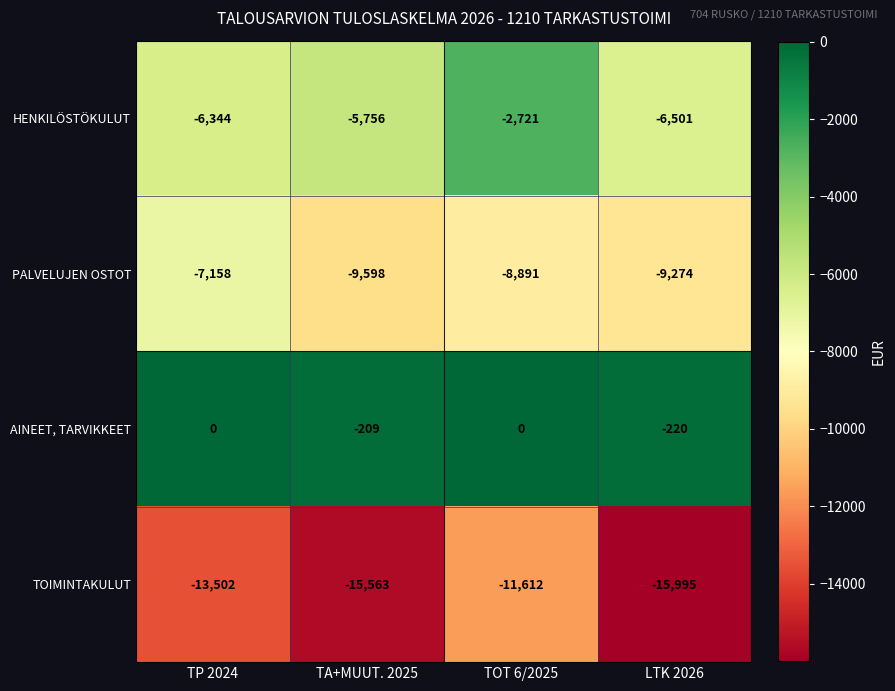

Which series has the largest range (max minus min)?

TOIMINTAKULUT